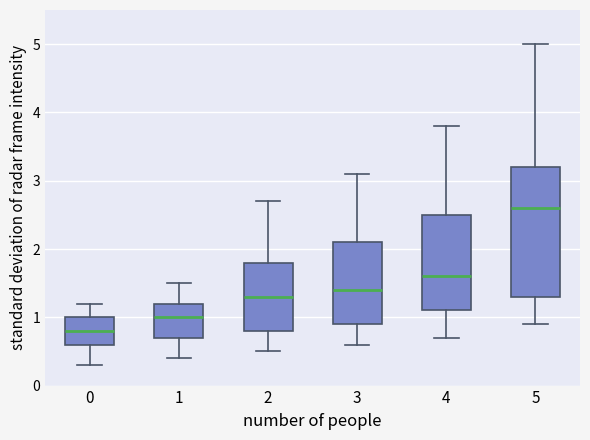

Which box's median line is the highest?

5